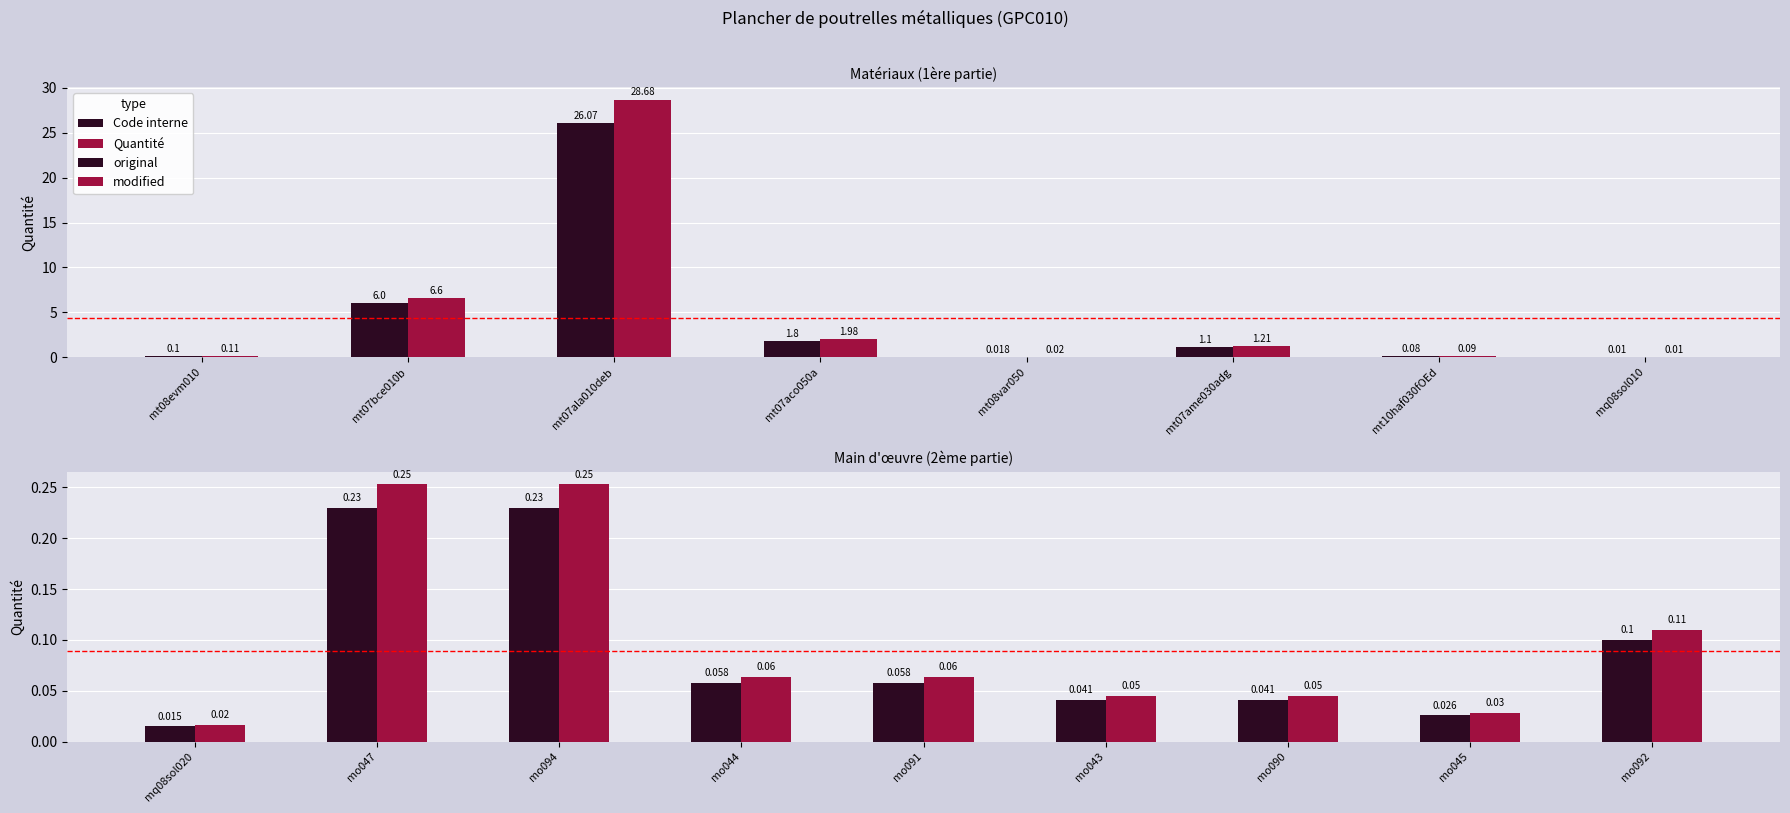

At which label is the value closest to 13?

mt07bce010b